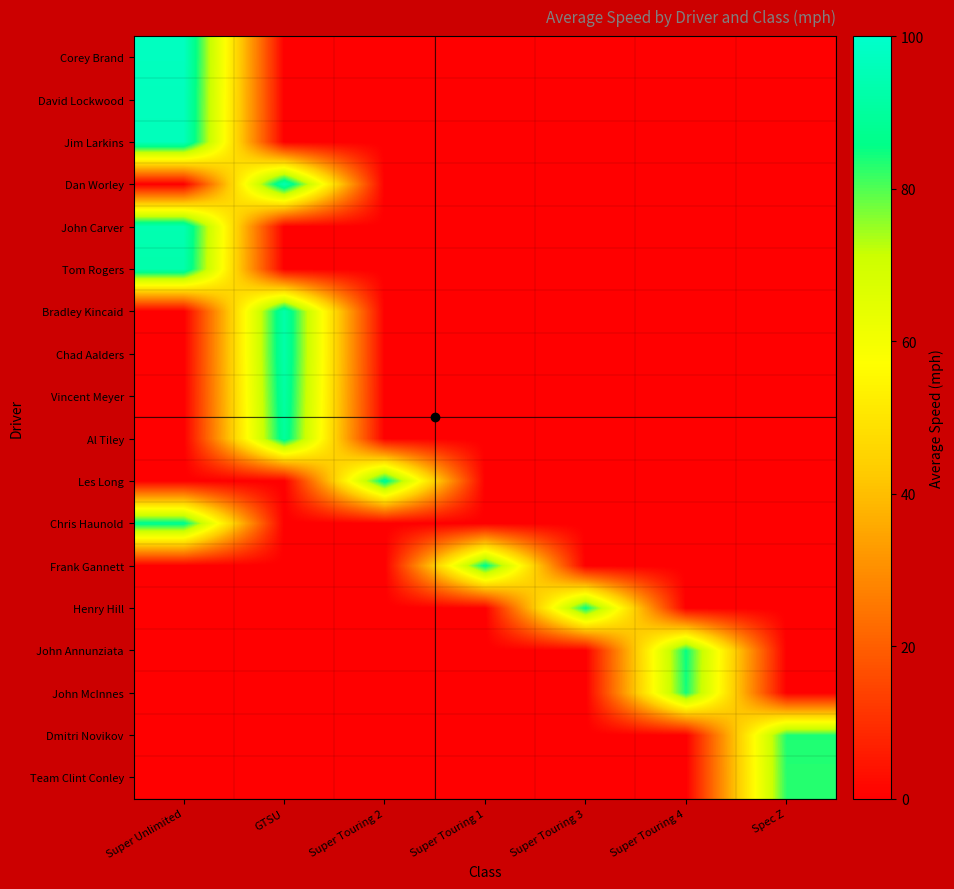

At how many categories does at least one series exceed 76?

7